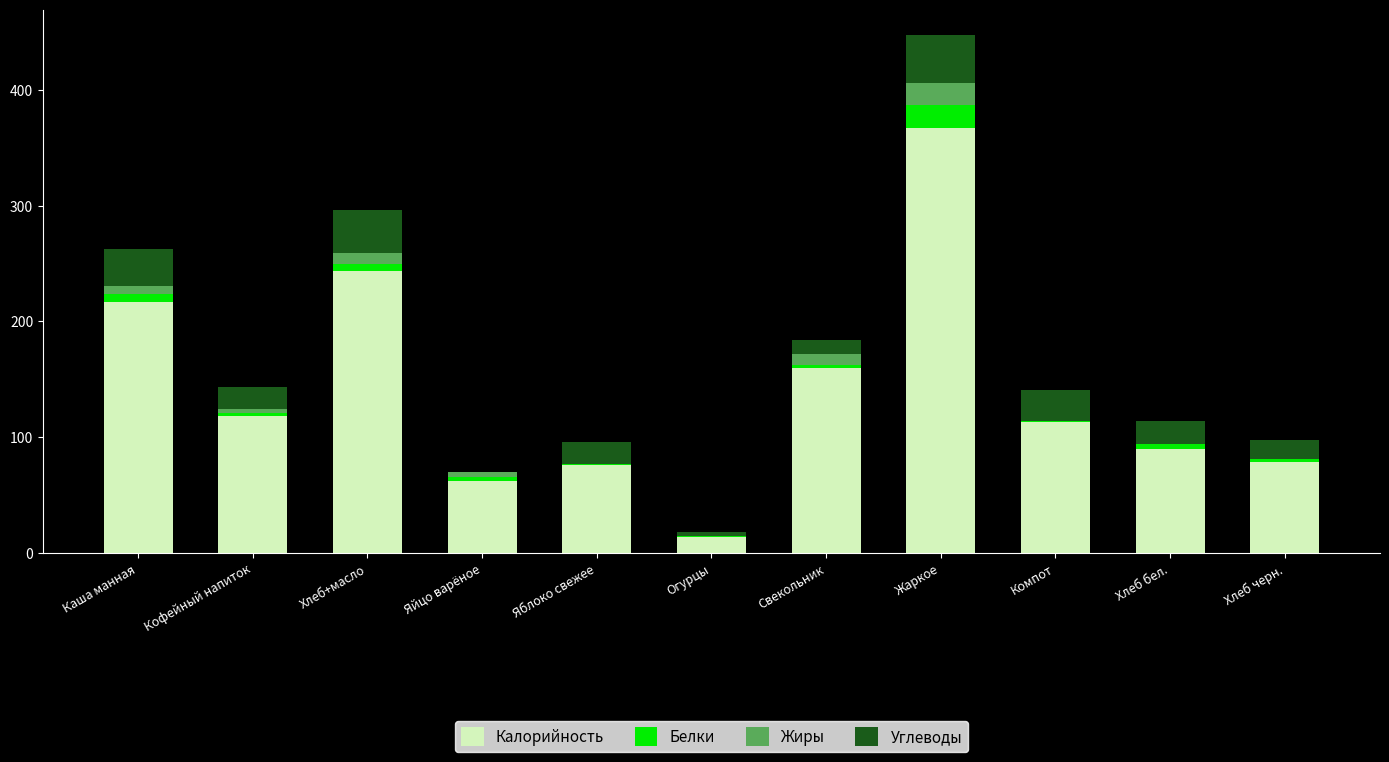

The value of Калорийность at Свекольник is 160. True or false?

True